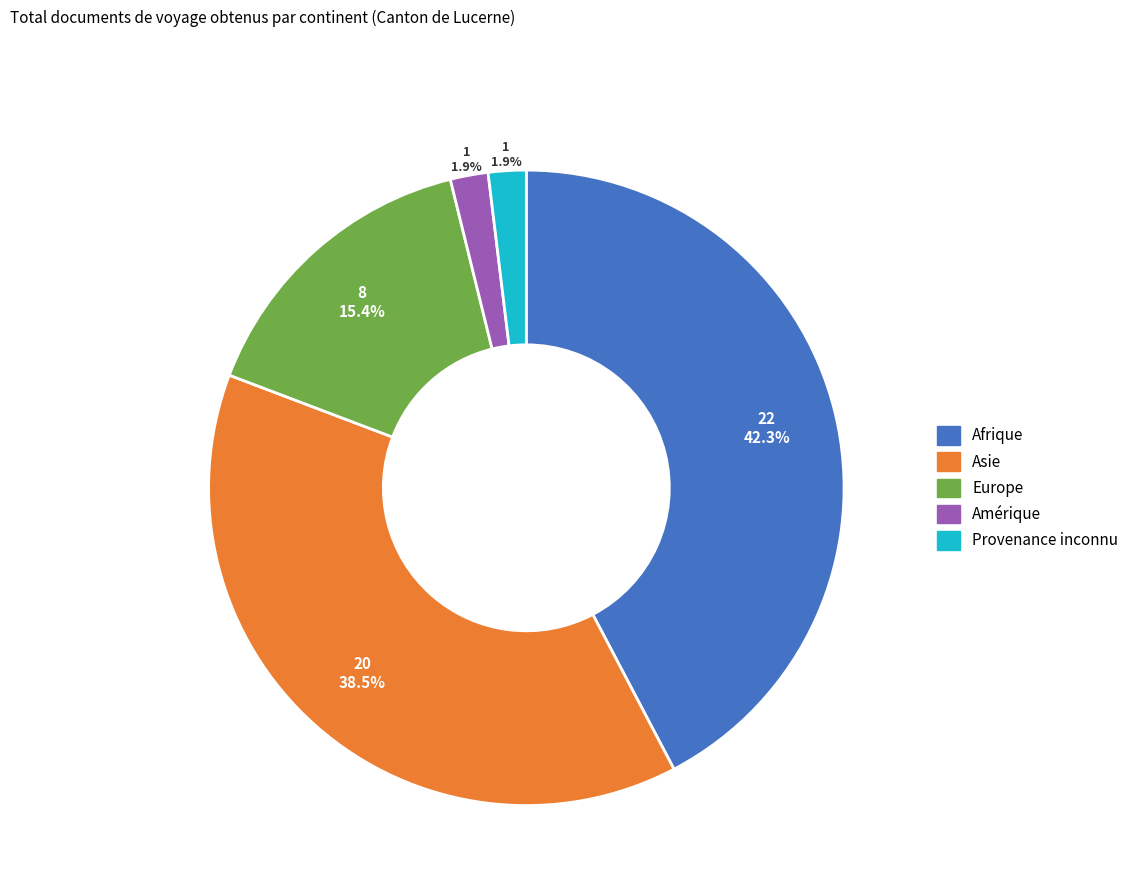

What is the largest slice in the pie chart?

Afrique